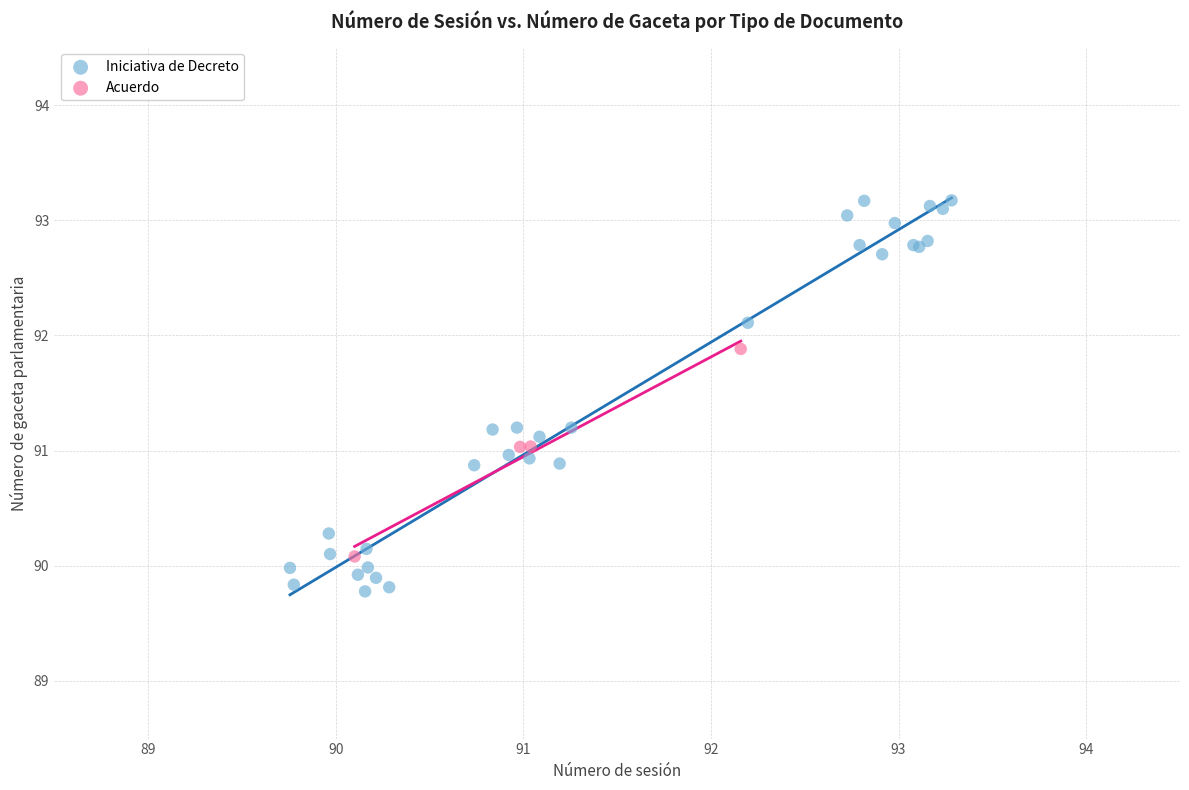

Which series has the largest Y range (max minus min)?

Iniciativa de Decreto